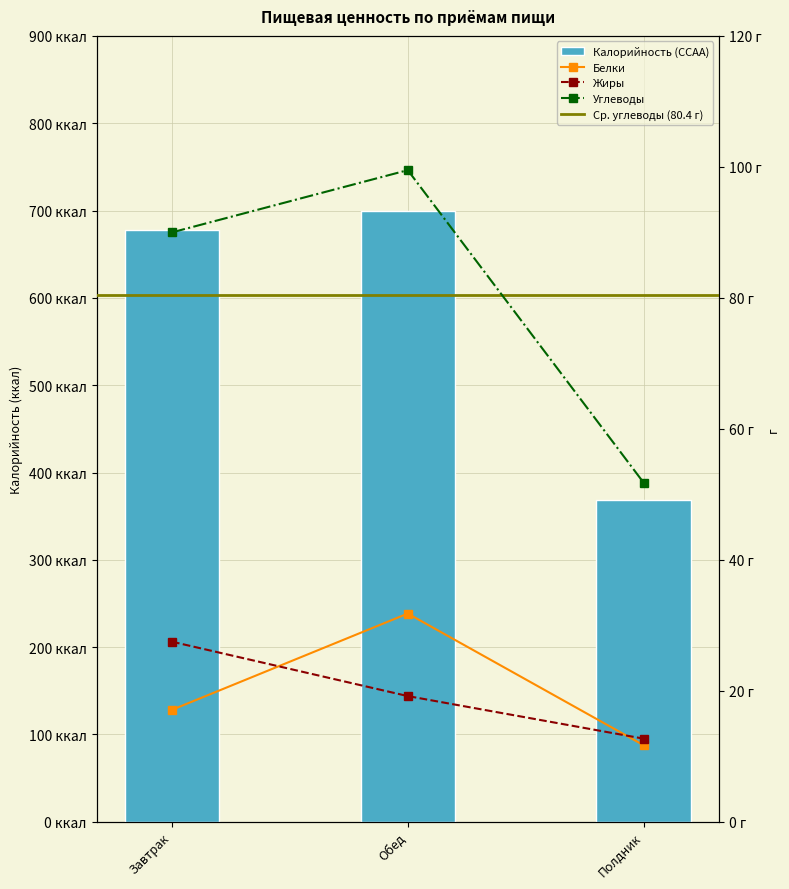

Which series has the largest total across all categories?

Калорийность